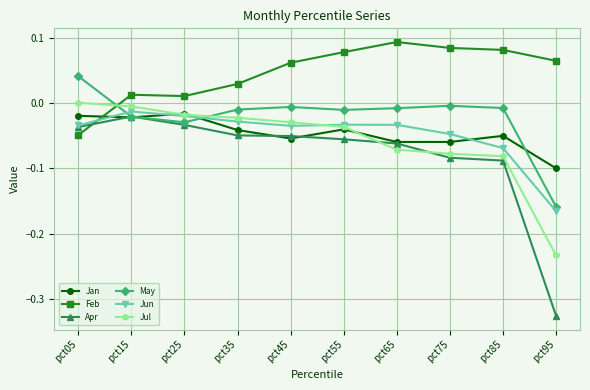

How many lines are shown in the chart?

6